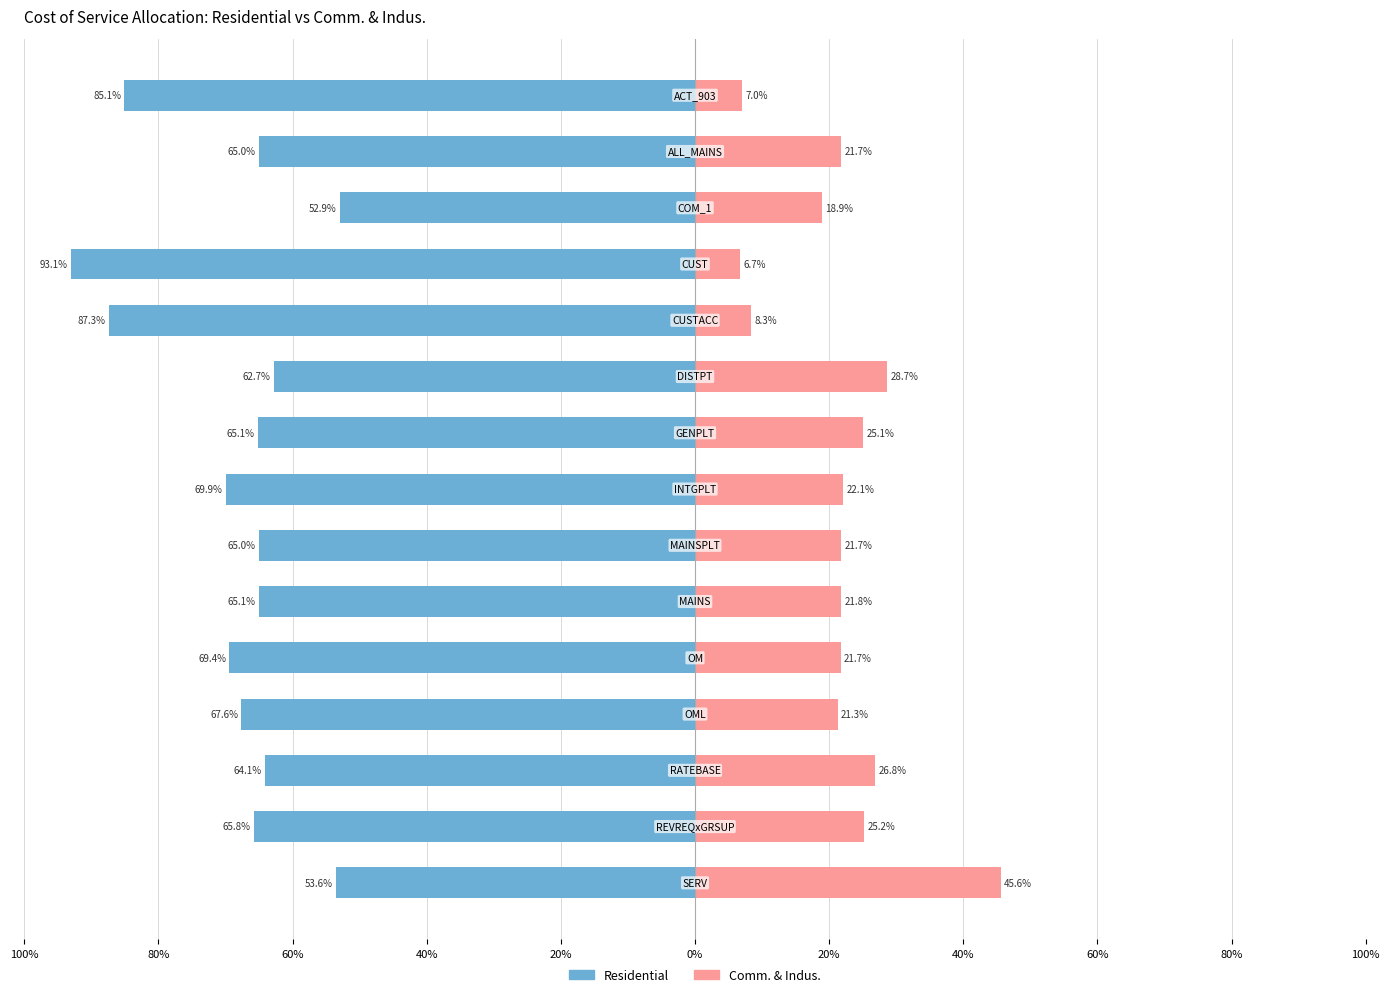

At SERV, list the series in order from largest to smallest.

Residential, Comm. & Indus.